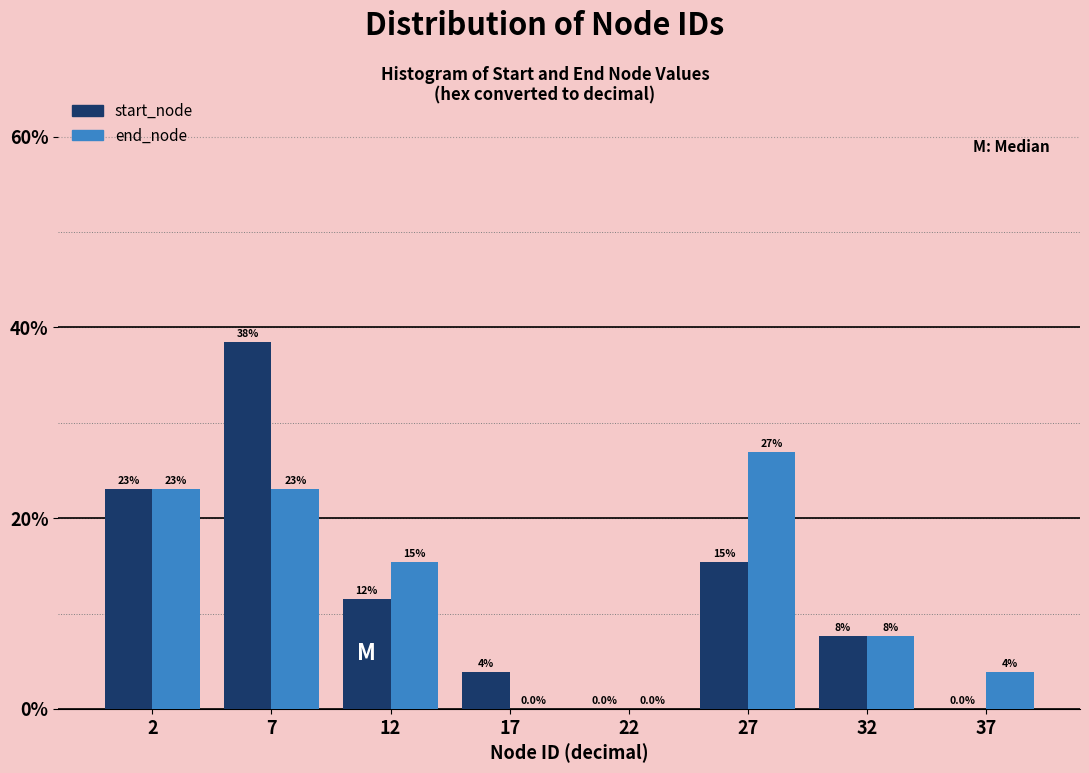

What is the approximate value of end_node at 27?

26.9